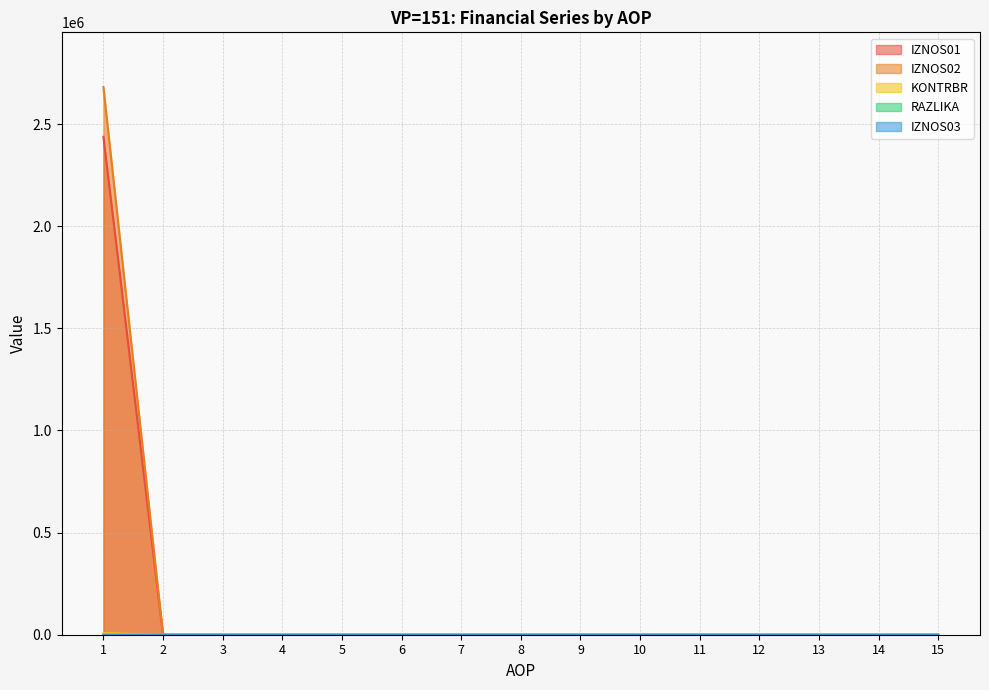

How many data points does each series have?

15